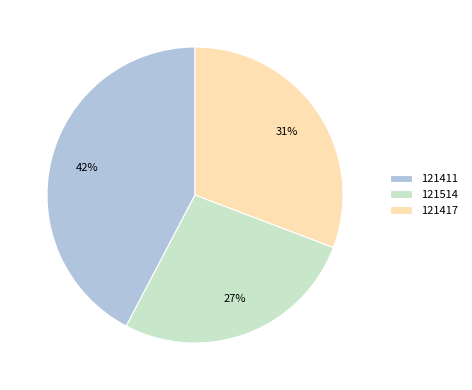

Which has a higher value, 121514 or 121417?

121417